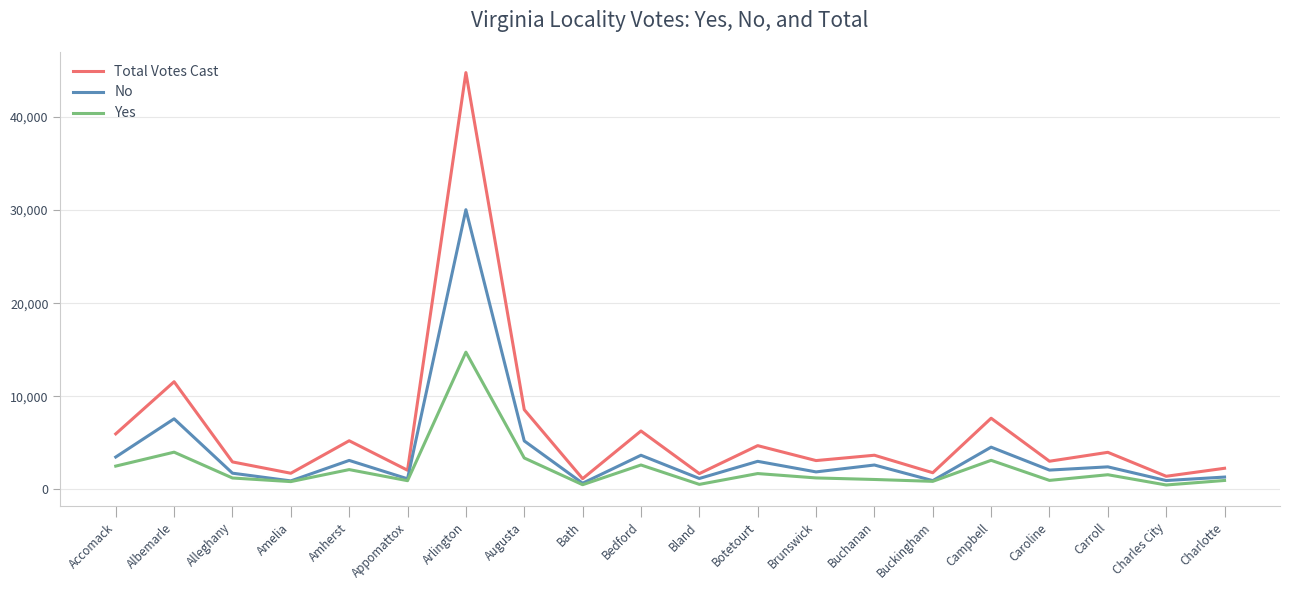

How many values in the Yes series are below 1217?

10